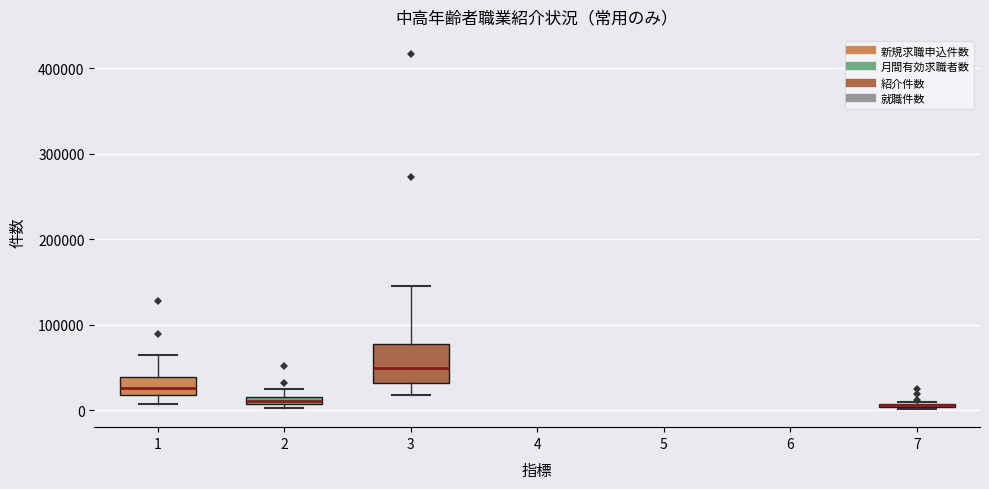

Comparing the boxes themselves (not the whiskers), which one is the tallest?

3